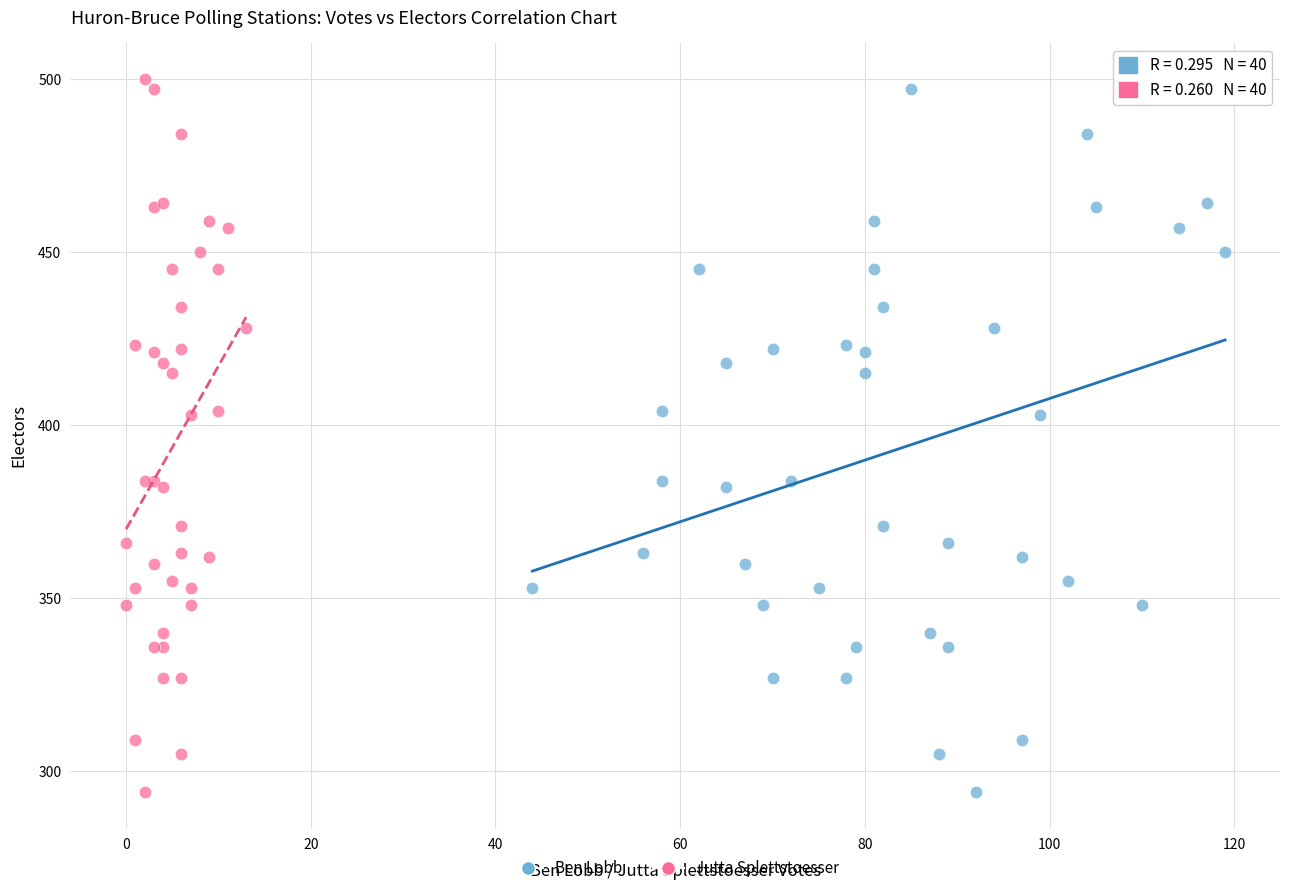

What are all the series names shown in the legend?

Ben Lobb, Jutta Splettstoesser